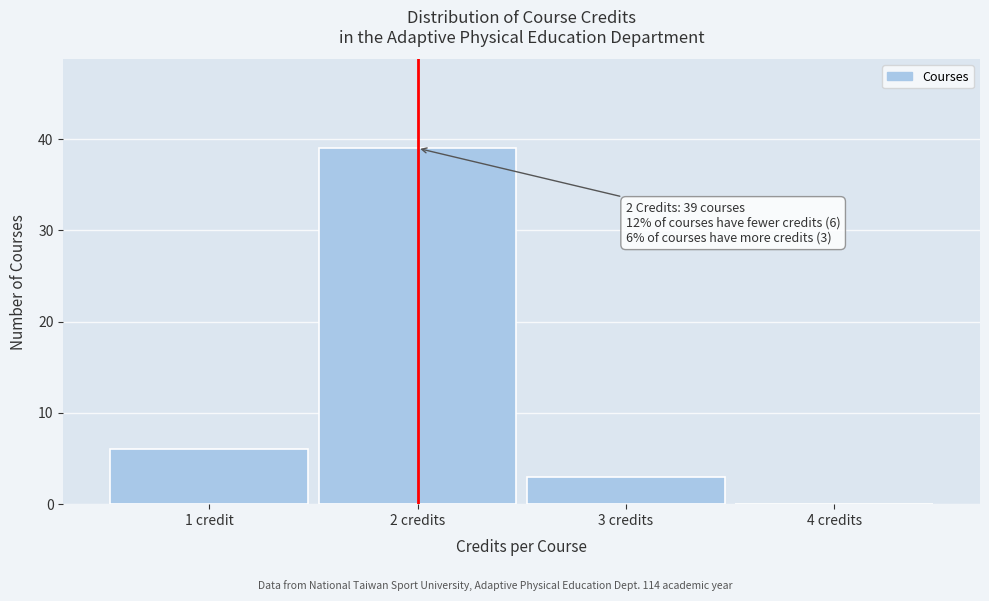

Reading left to right, list all the values displayed in this chart.

1 credit=6	2 credits=39	3 credits=3	4 credits=0